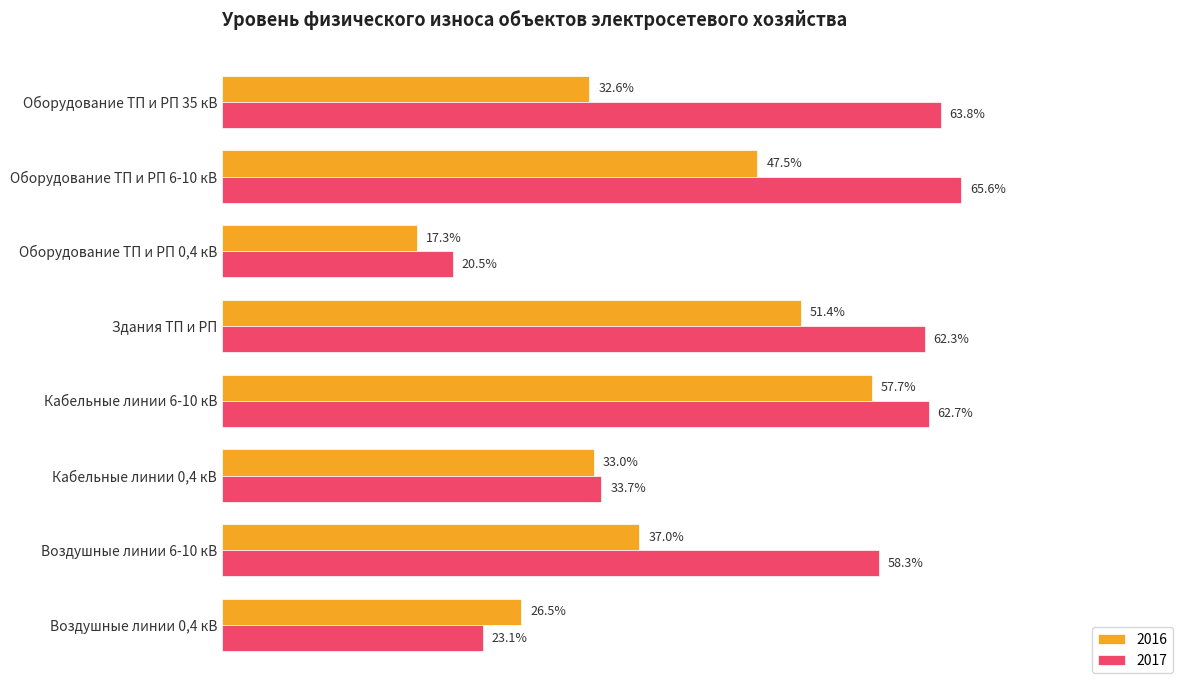

What is the difference between the maximum and minimum values in the 2016 series?

0.4